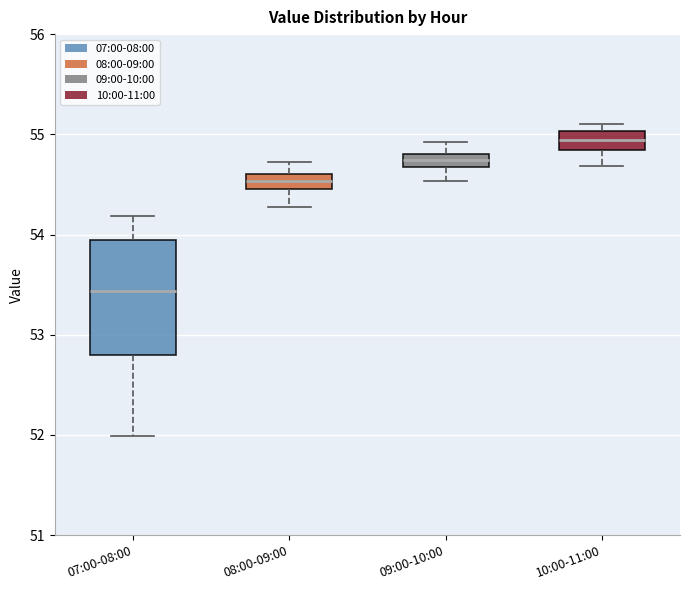

Which box has the highest median line?

10:00-11:00